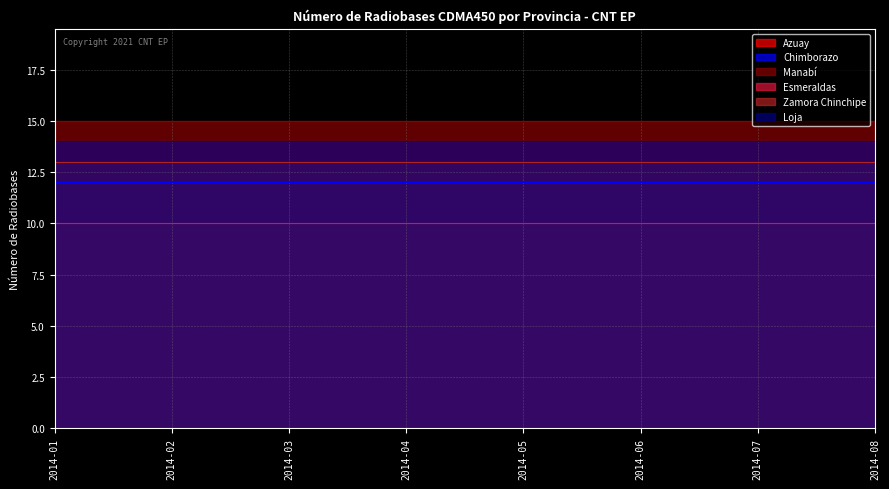

Reading left to right, what are all the values shown in this chart?

Azuay: 14	14	14	14	14	14	14	14
Chimborazo: 12	12	12	12	12	12	12	12
Manabí: 15	15	15	15	15	15	15	15
Esmeraldas: 10	10	10	10	10	10	10	10
Zamora Chinchipe: 13	13	13	13	13	13	13	13
Loja: 14	14	14	14	14	14	14	14